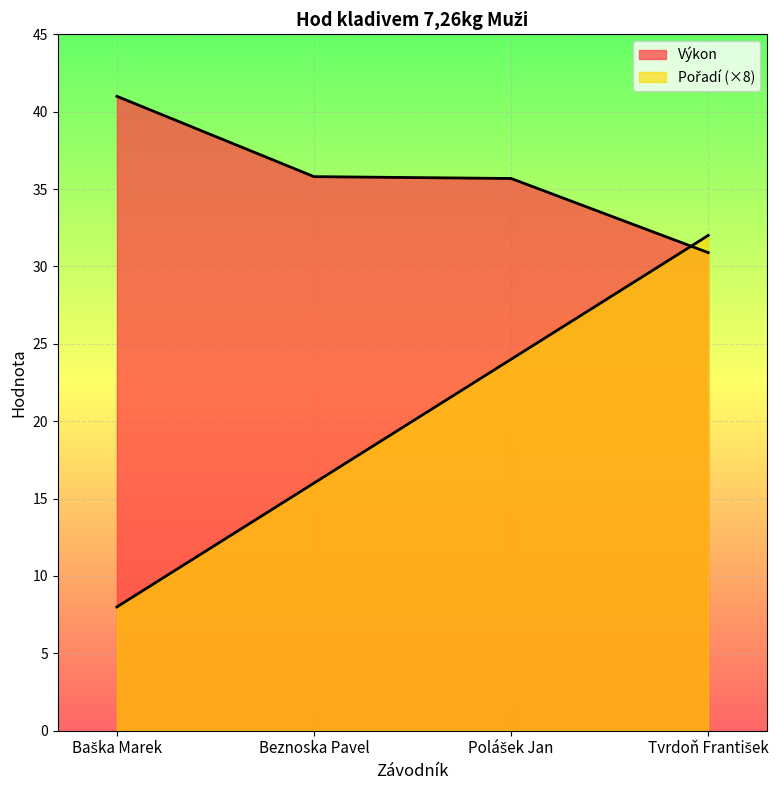

What is the spread (max minus min) of values at Tvrdoň František?

1.1